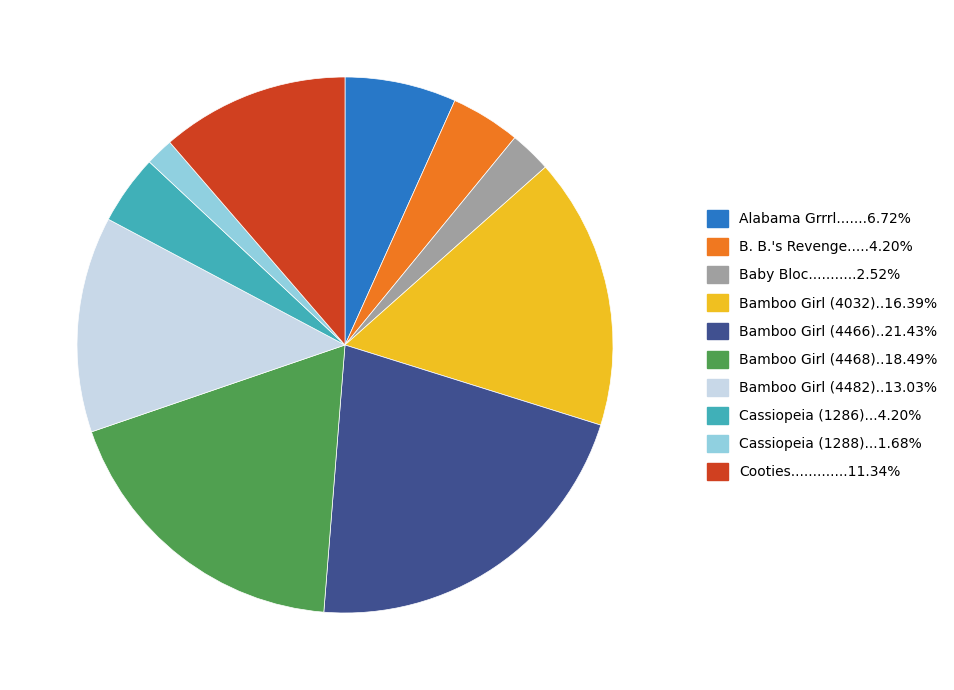

Is there any slice that represents more than half of the pie?

No